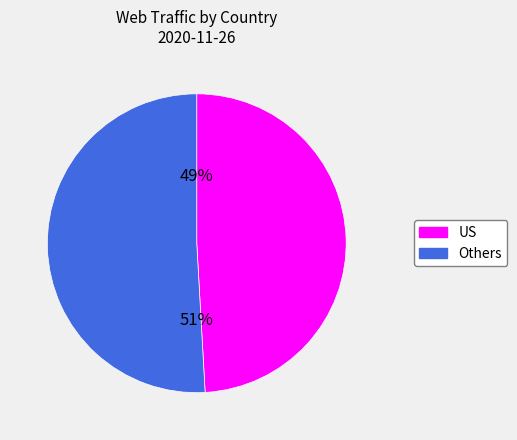

To the nearest percent, what is the average slice percentage?

50%